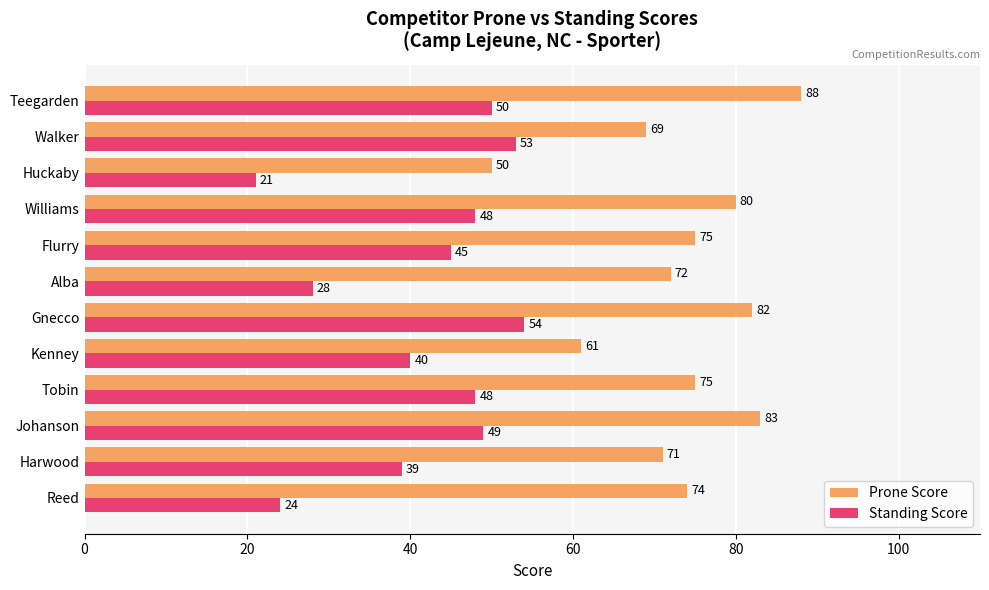

At which label is Standing Score closest to 37?

Harwood